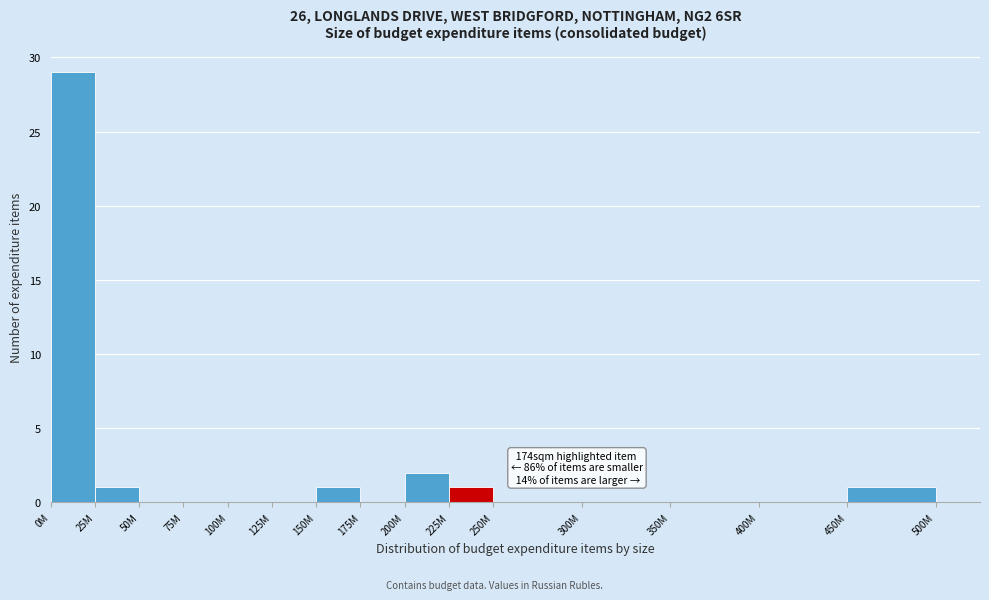

Reading right to left, what are all the values shown in this chart?

450M=1	400M=0	350M=0	300M=0	250M=0	225M=1	200M=2	175M=0	150M=1	125M=0	100M=0	75M=0	50M=0	25M=1	0M=29